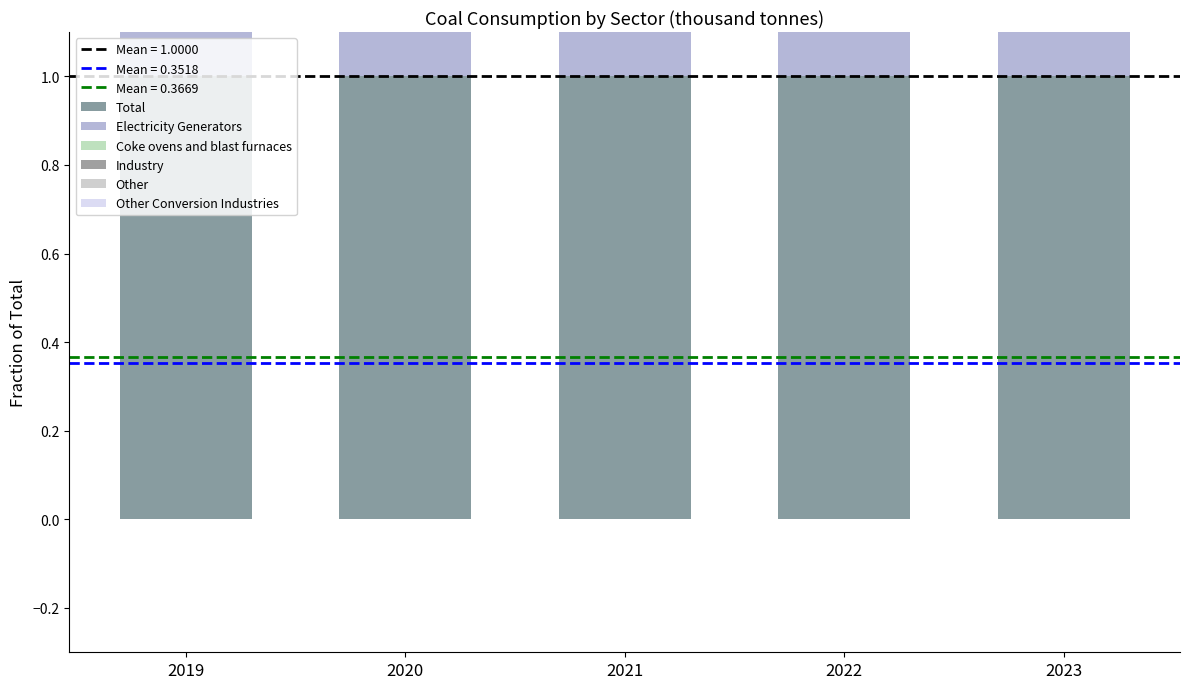

Which category has the highest value across all series?

2019